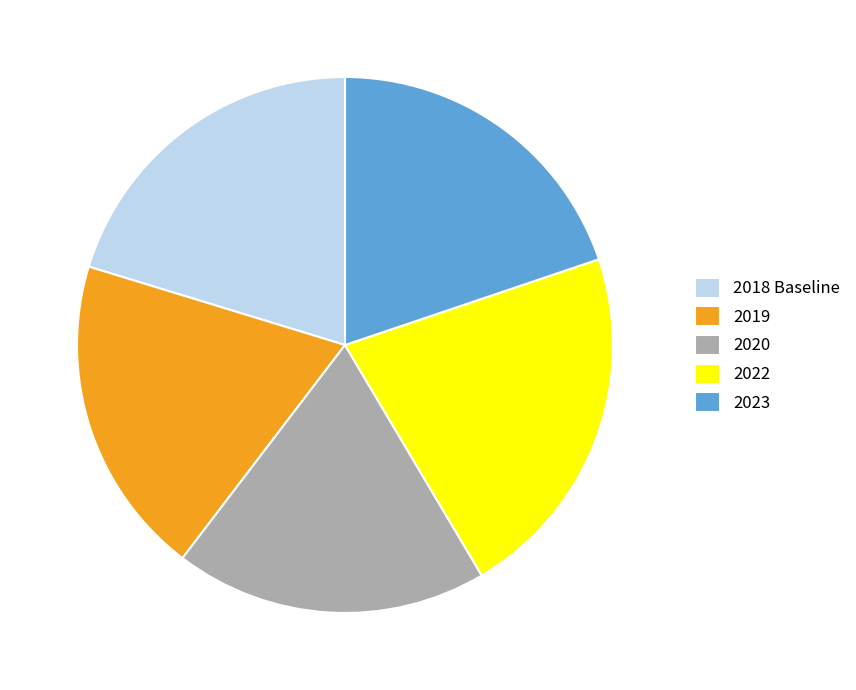

Combined, do 2018 Baseline and 2022 account for over 50%?

No